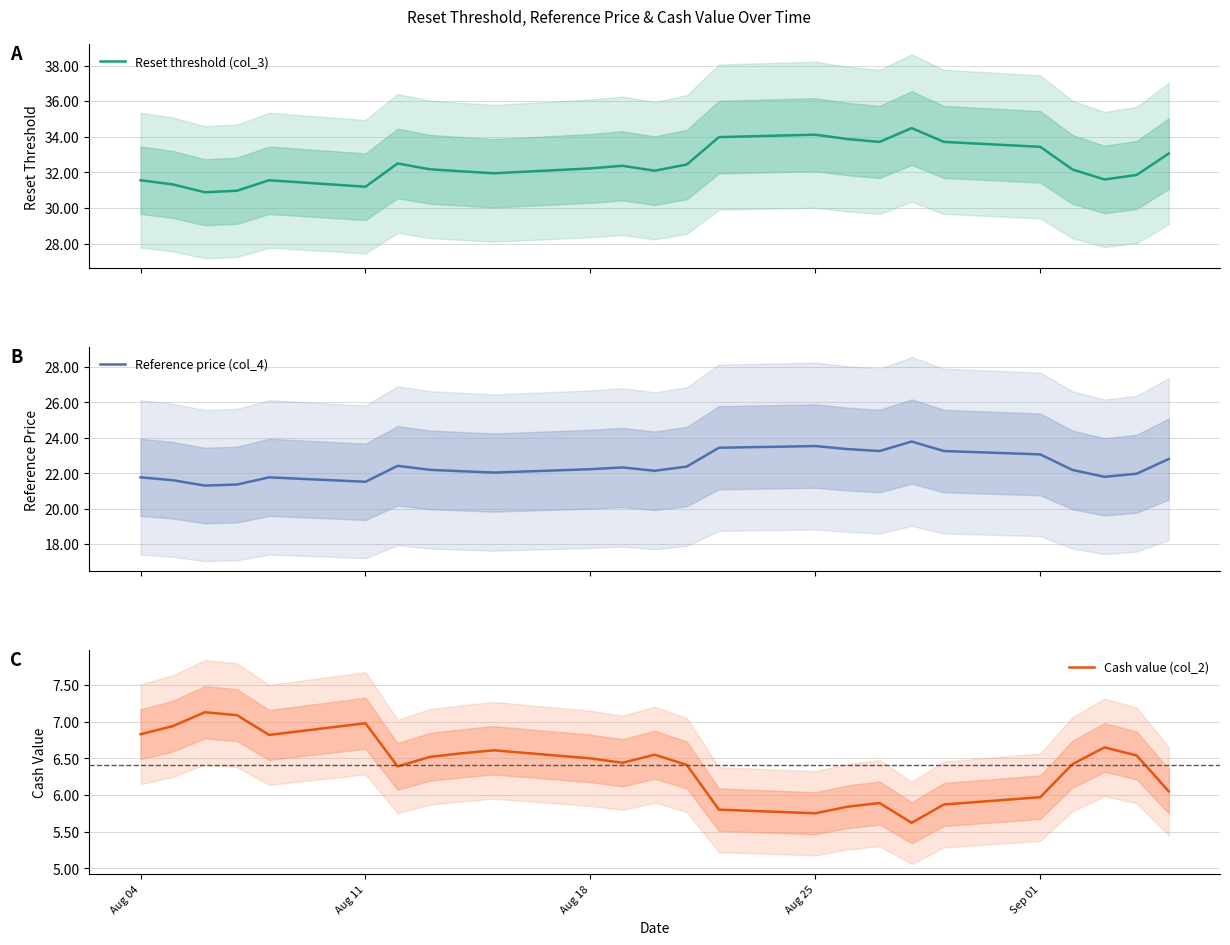

What is the lowest value of the Reset threshold (col_3) series?

30.9